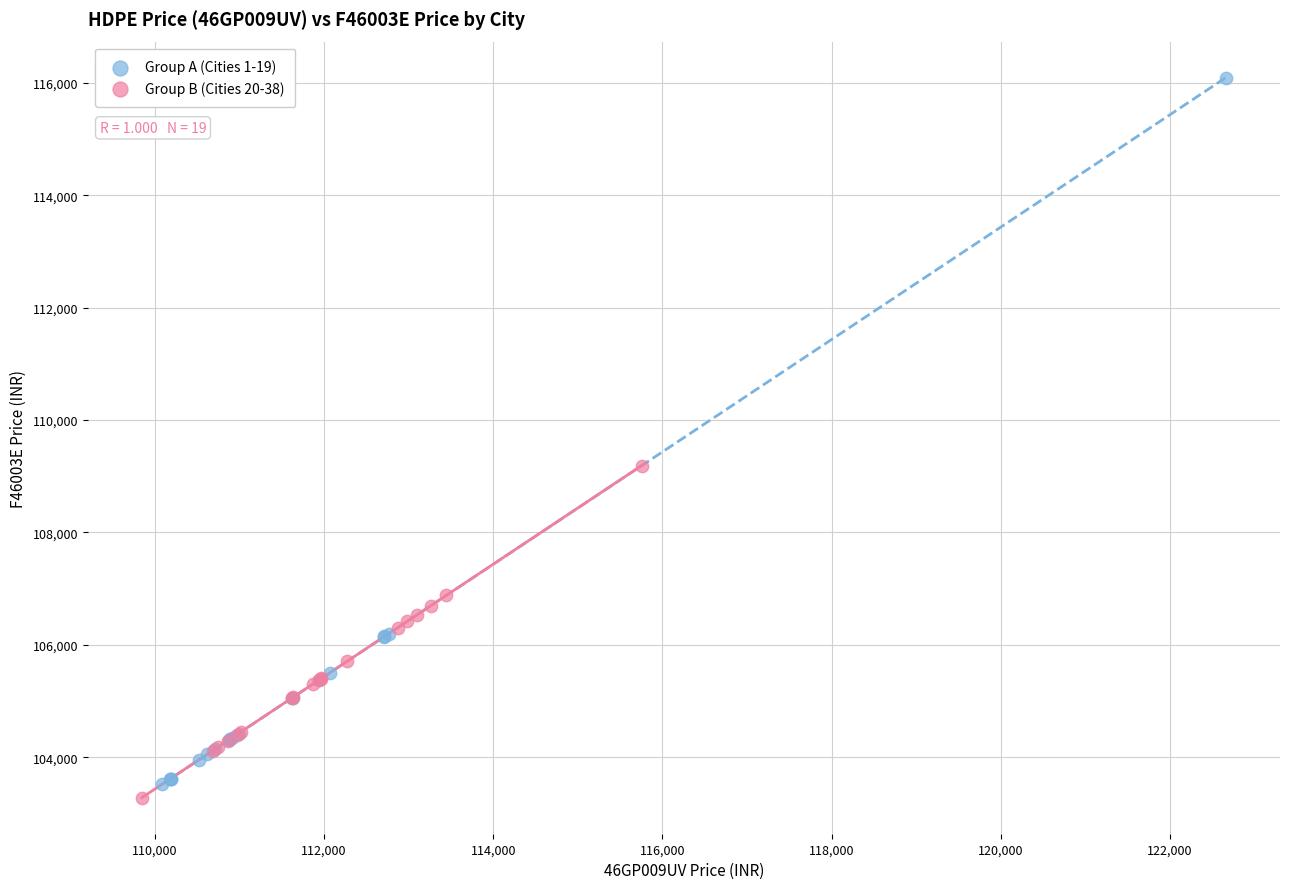

Which series has the largest Y range (max minus min)?

Group A (Cities 1-19)